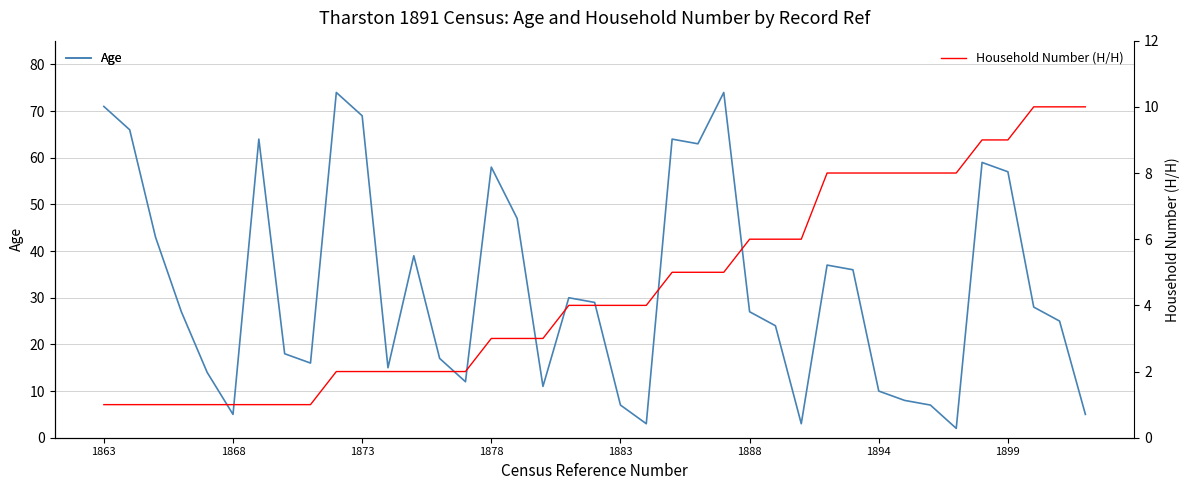

At how many categories does at least one series exceed 63?

7